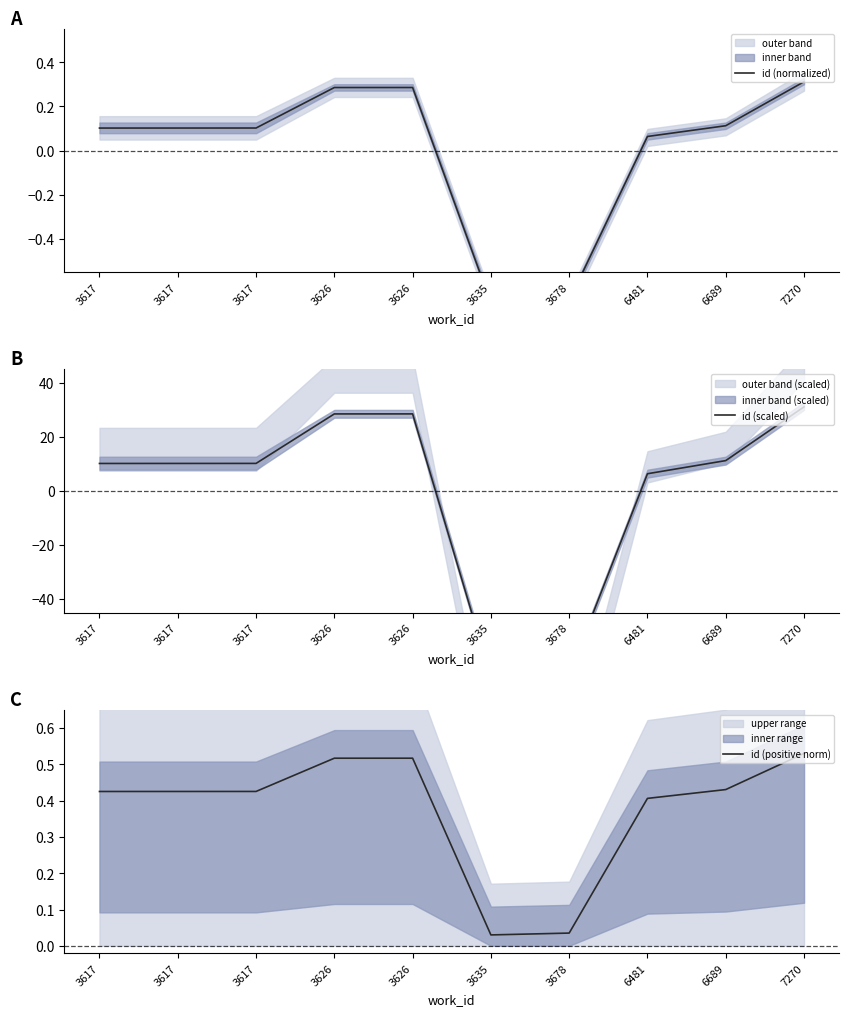

What is the value of the id (scaled) point at the 8th from the left?

6.4